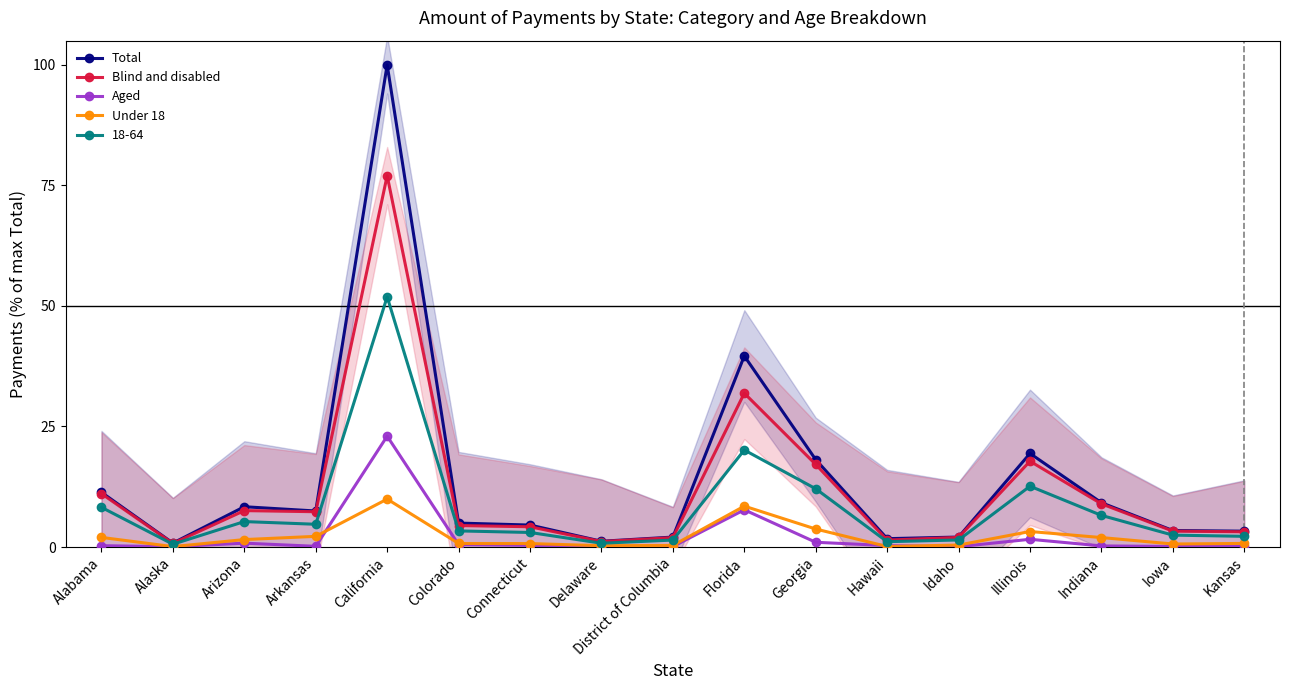

How many data points in Blind and disabled are less than 4?

7